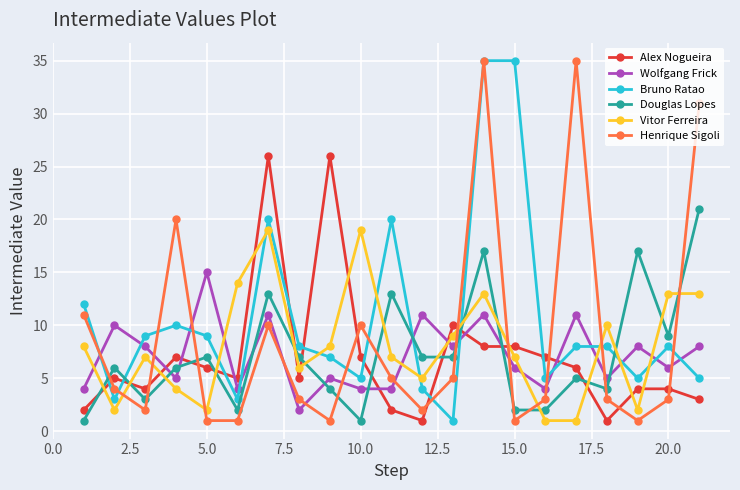

How many categories are shown in the chart?

21